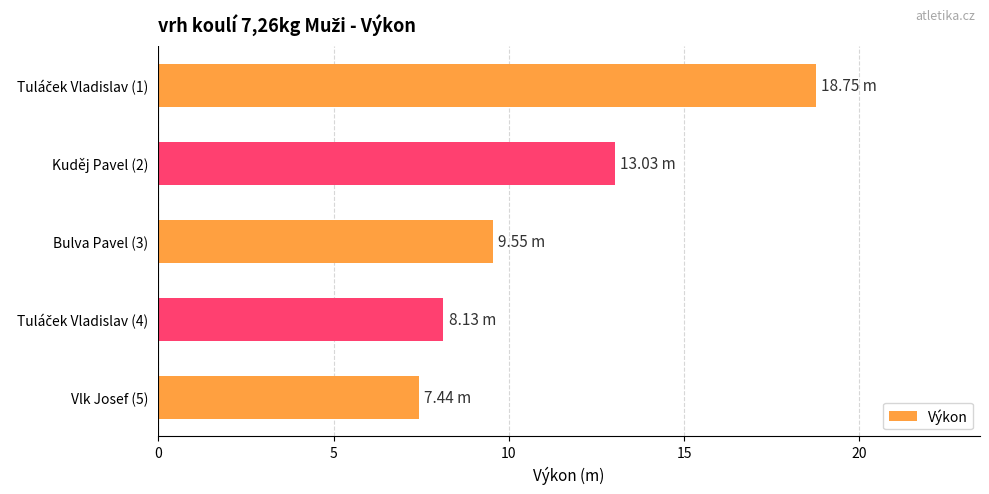

What is the minimum value shown in the chart?

7.4